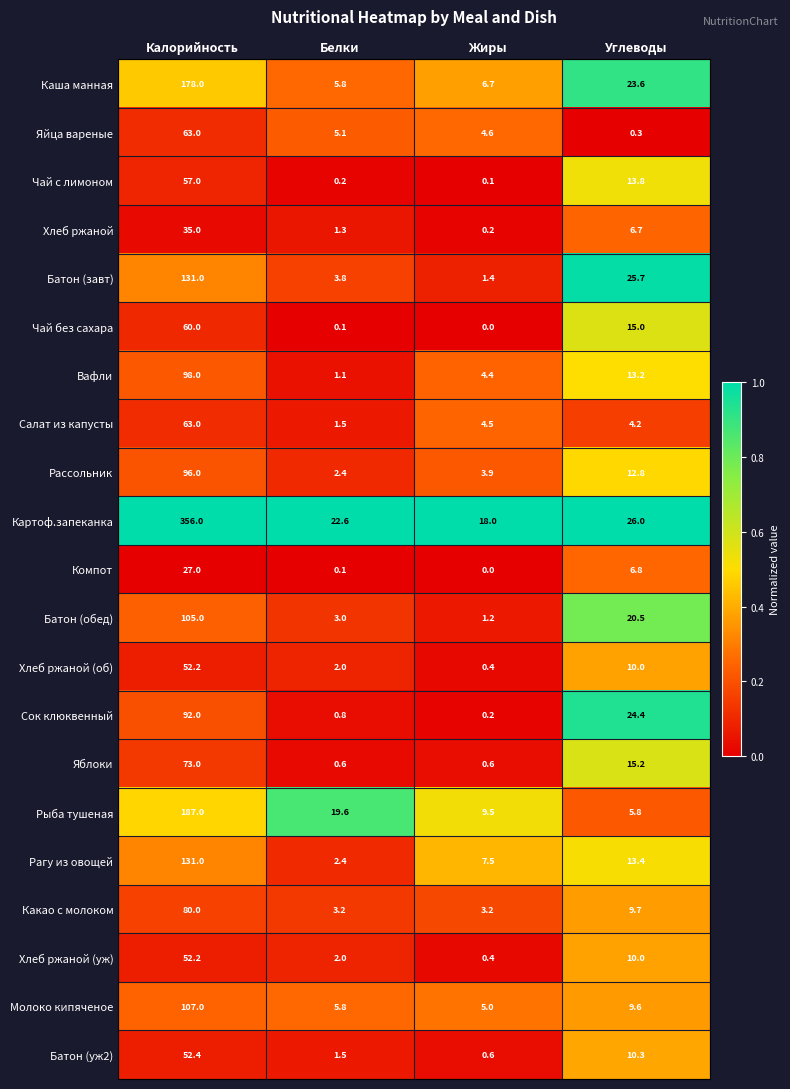

What is the difference between the maximum and minimum values in the Какао с молоком series?

76.8